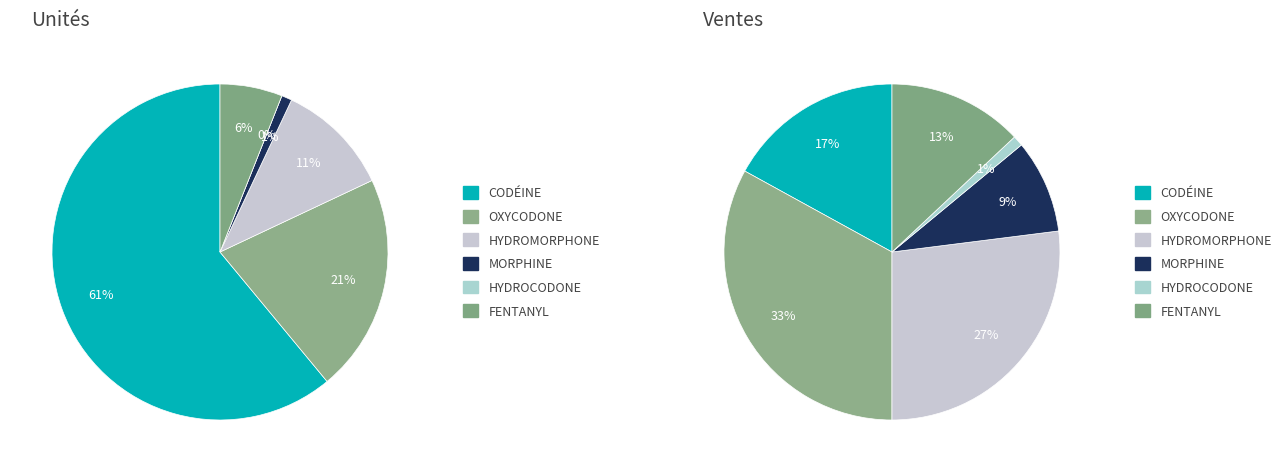

Count the number of slices in the pie.

6